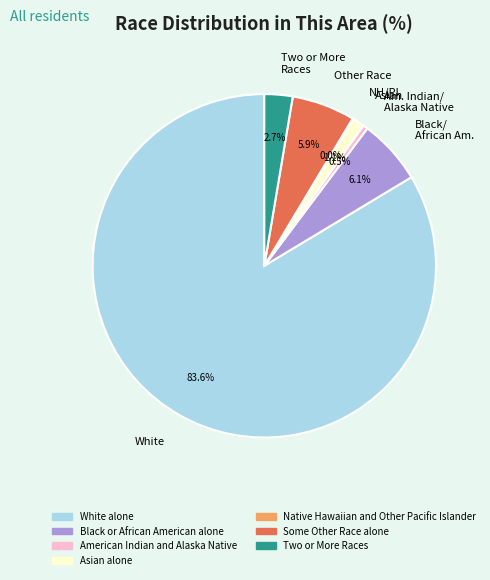

Which has a higher value, Black/ African Am. or Asian?

Black/ African Am.